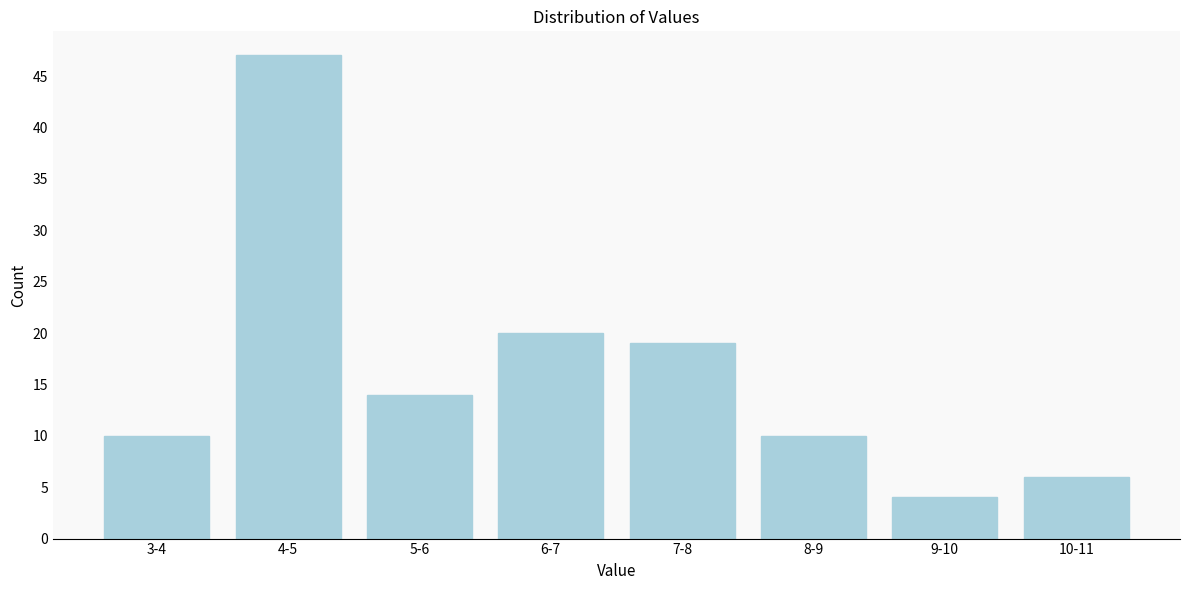

Reading left to right, transcribe all the data shown in this chart.

10	47	14	20	19	10	4	6